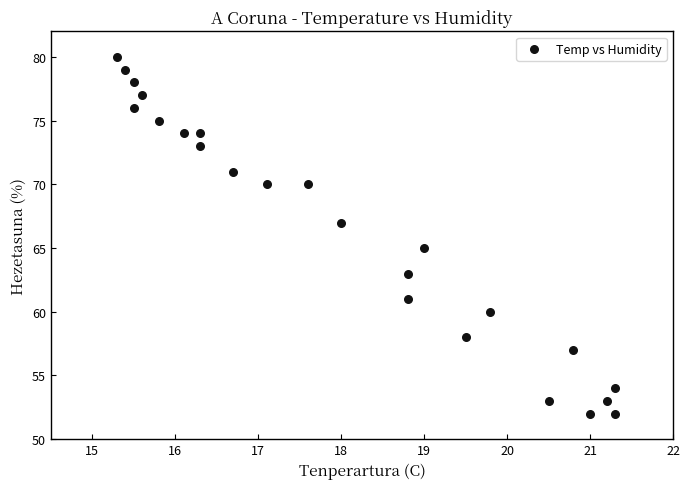

What is the range of Y values (max minus min)?

28